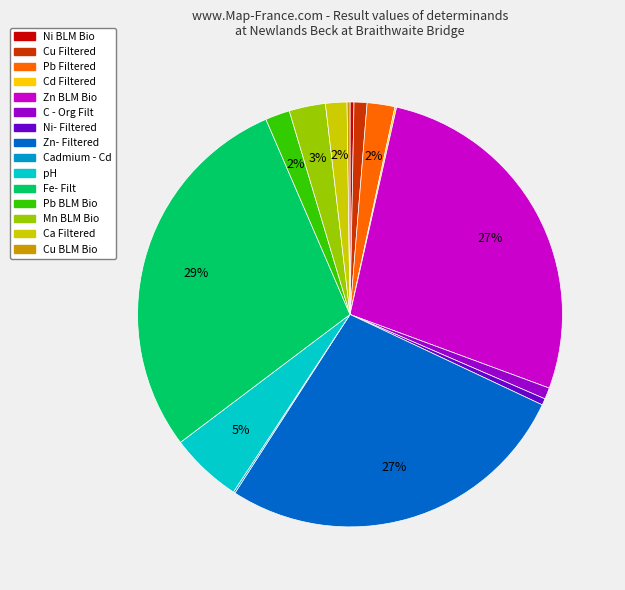

What percentage is the Ca Filtered slice, to the nearest percent?

2%